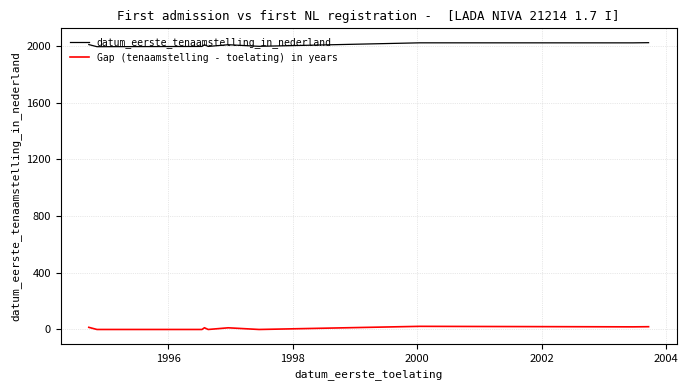

What is the sum of all datum_eerste_tenaamstelling_in_nederland values?

26067.7